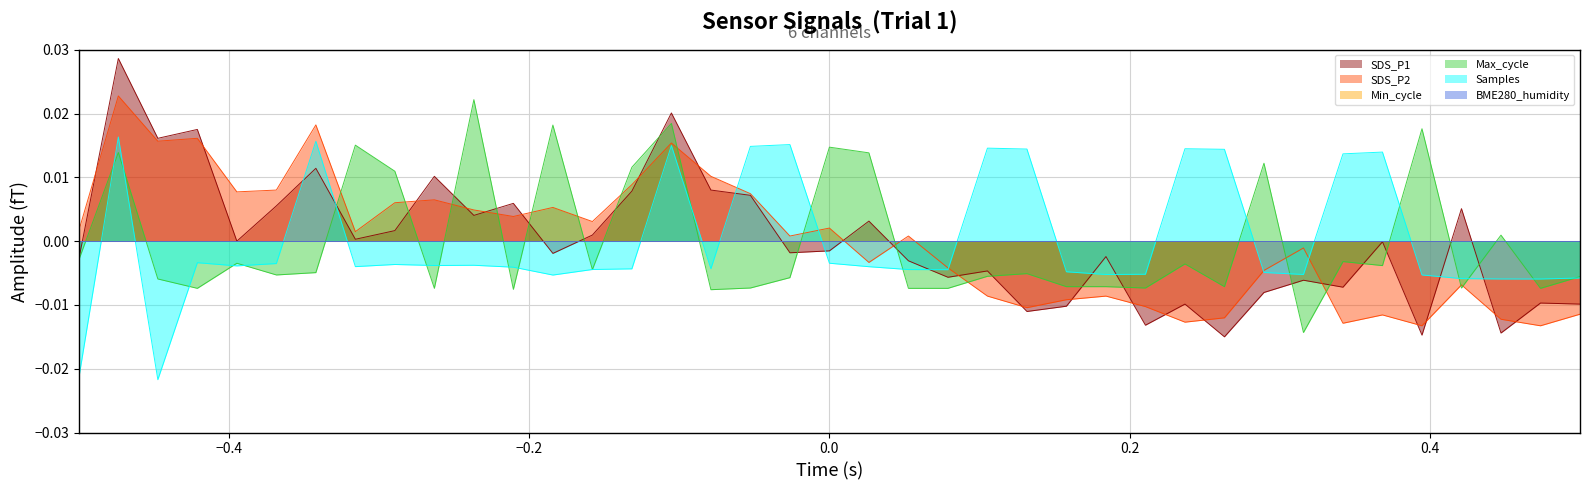

Which series has the largest range (max minus min)?

SDS_P1